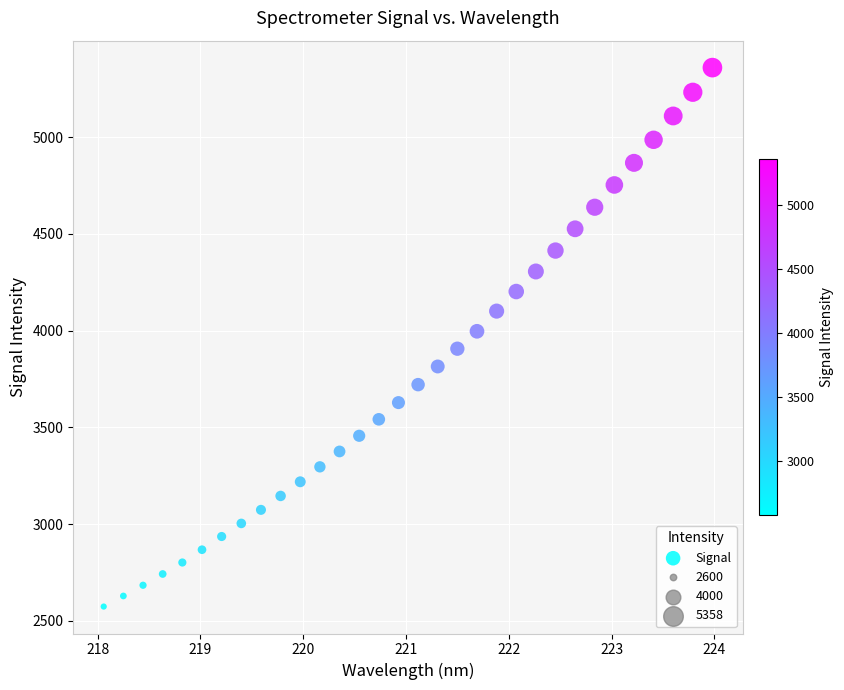

What is the range of X values (max minus min)?

5.9